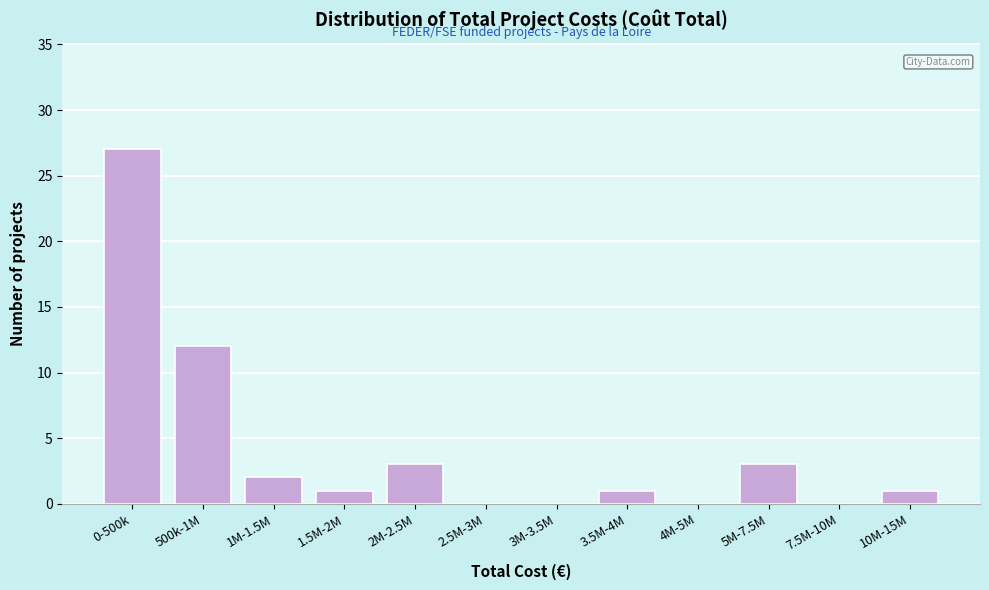

Reading left to right, extract all data points from this chart.

0-500k=27	500k-1M=12	1M-1.5M=2	1.5M-2M=1	2M-2.5M=3	2.5M-3M=0	3M-3.5M=0	3.5M-4M=1	4M-5M=0	5M-7.5M=3	7.5M-10M=0	10M-15M=1